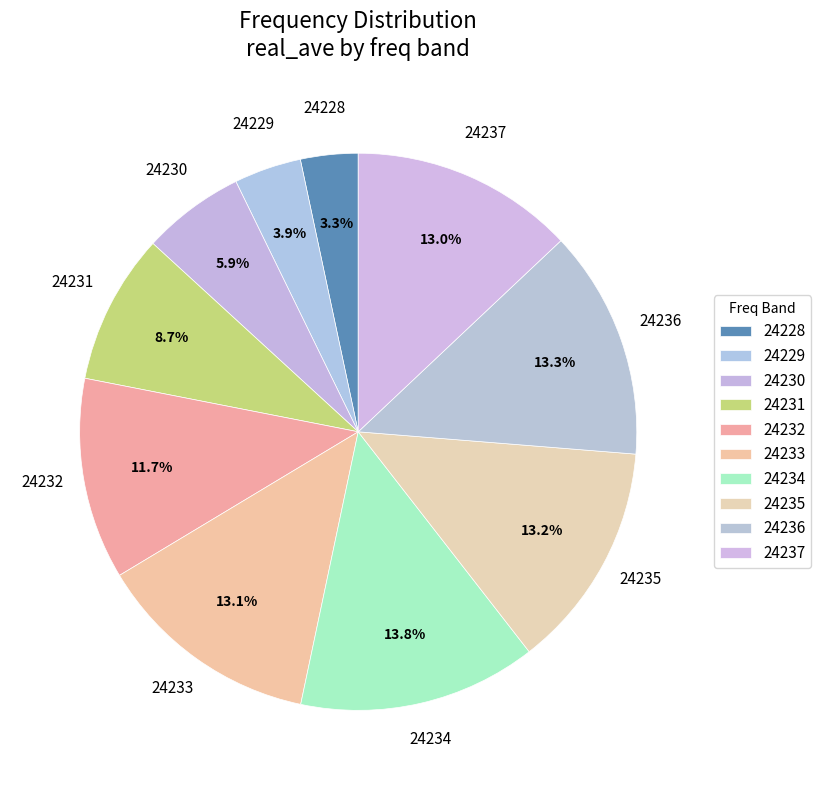

True or false: 24232 accounts for 1% of the total.

False